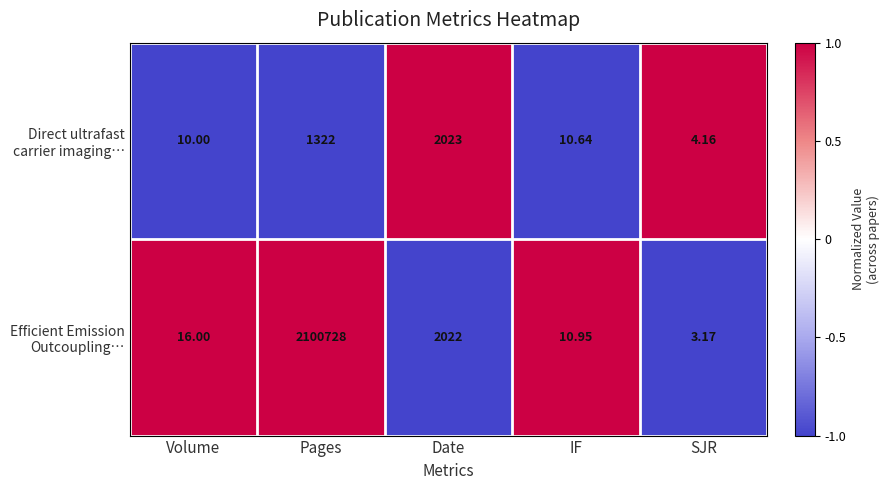

Which label corresponds to the largest value in the chart?

Pages